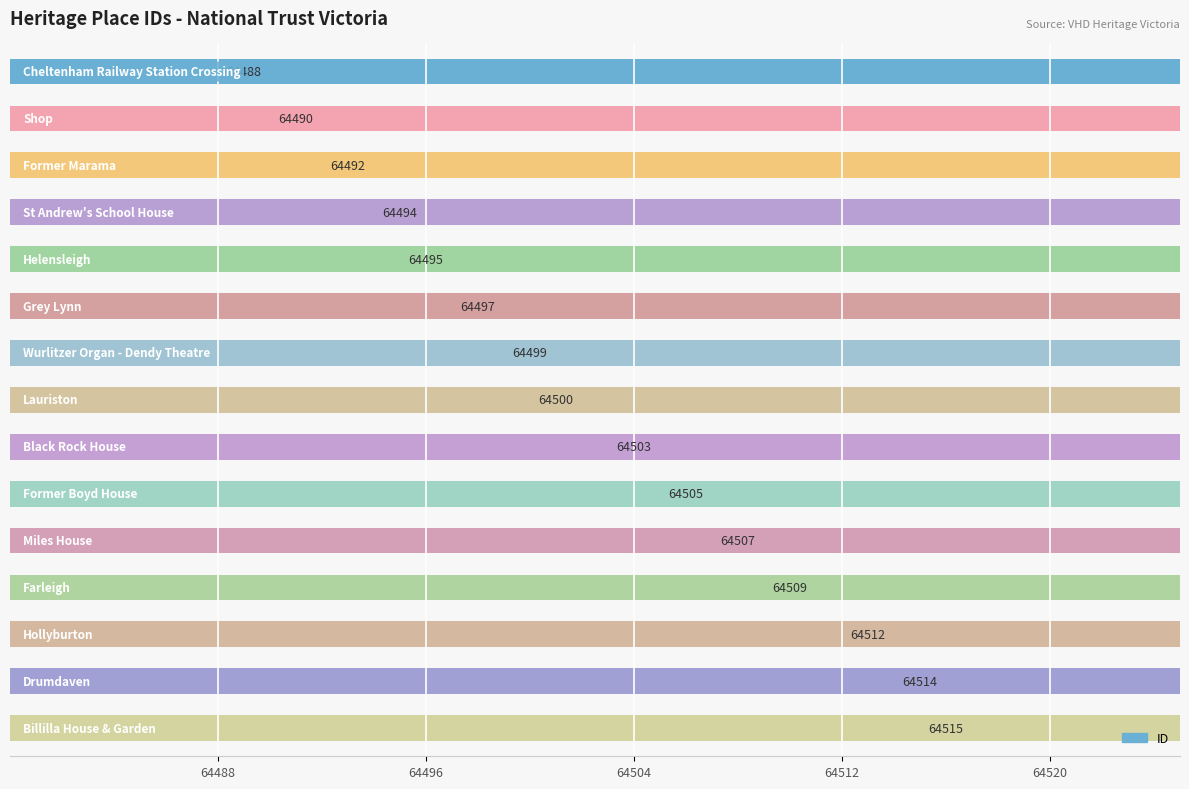

What value does the data have at 13, to the nearest 10?

64510